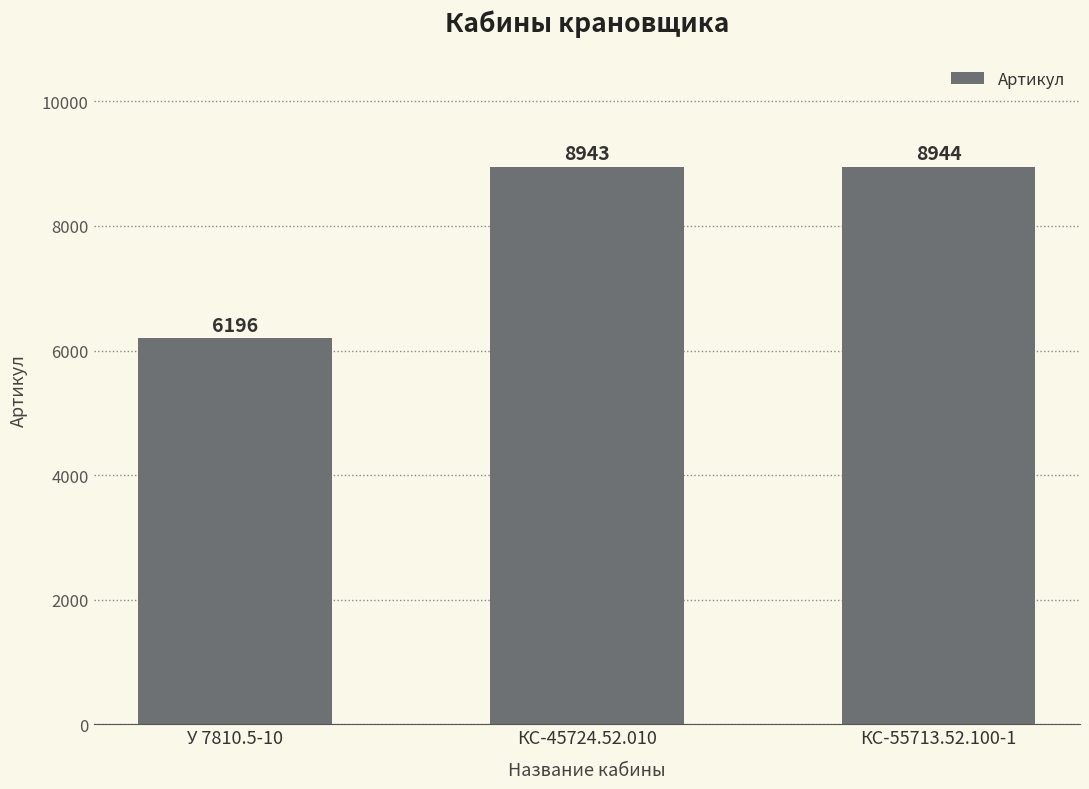

What is the label of the 1st bar from the left?

У 7810.5-10